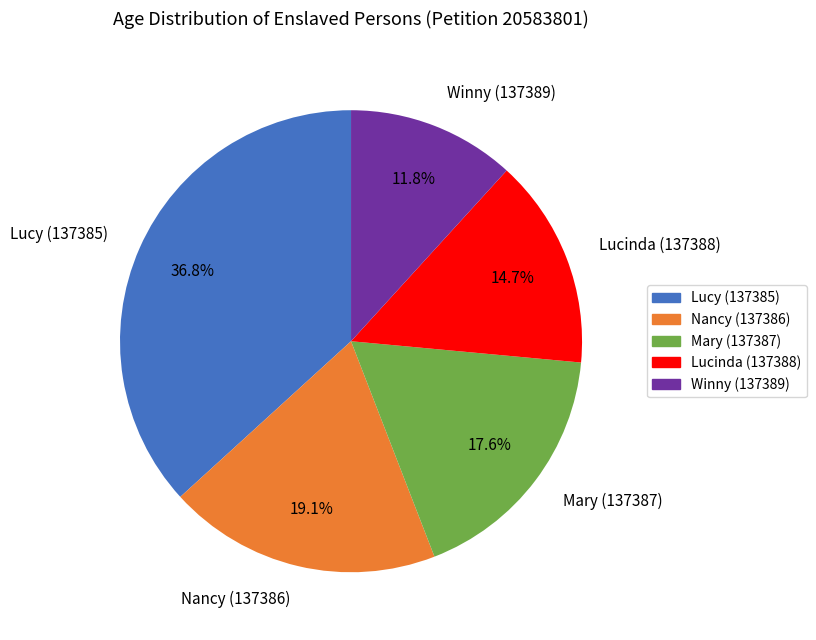

To the nearest percent, what portion does Lucy (137385) represent?

37%